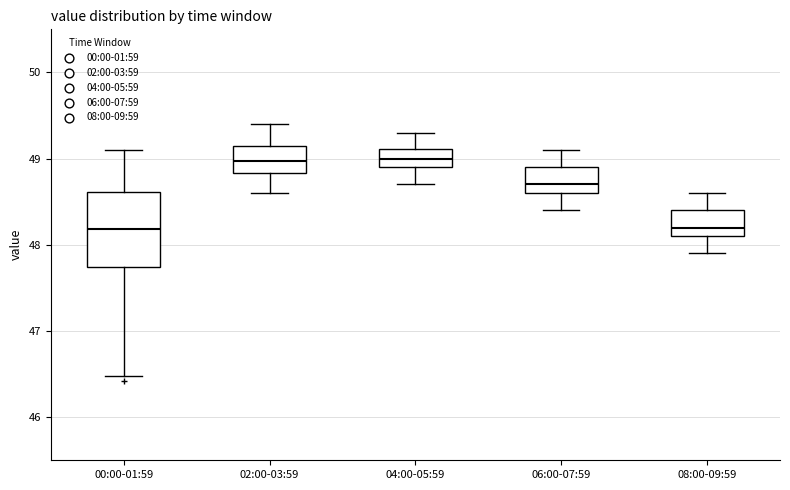

Where is the upper edge of the box for 04:00-05:59 on the y-axis? The values are not printed on the chart, so give them approximately, as read against the axis.

49.1